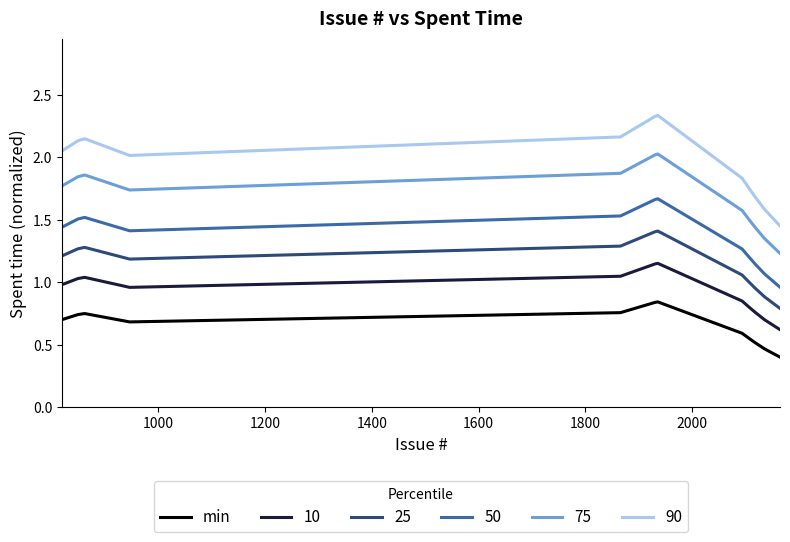

Which series has the largest total across all categories?

90